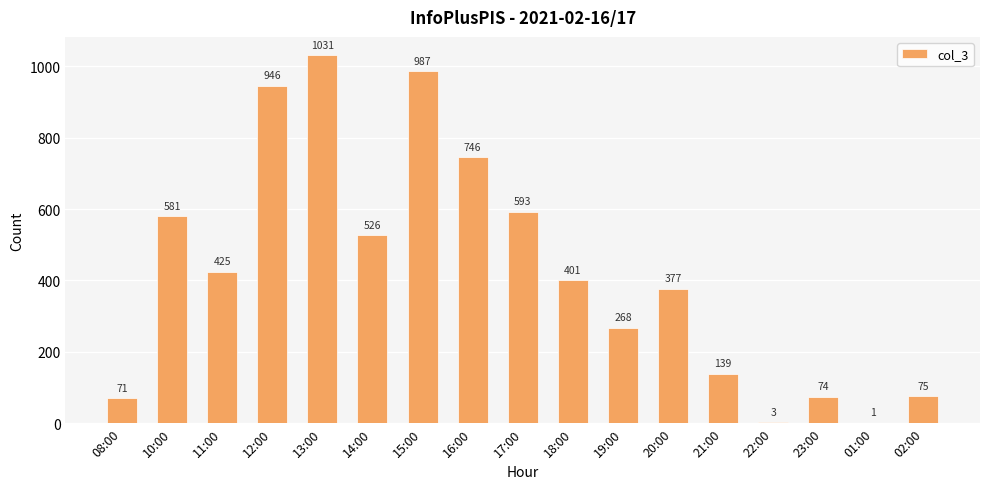

How many distinct data groups are displayed?

1